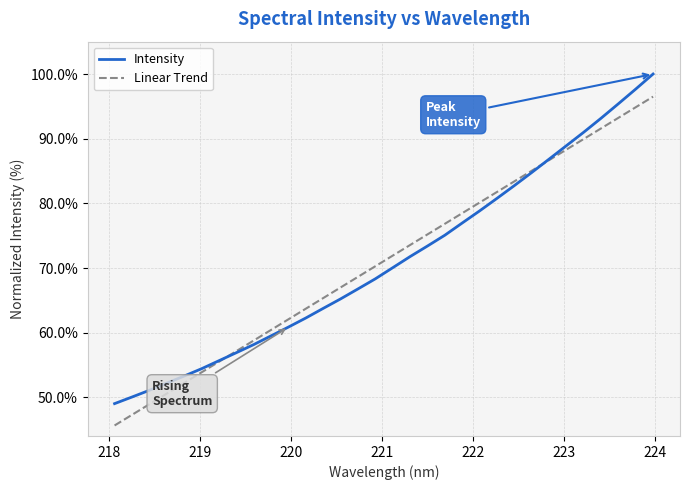

What is the maximum value for Linear Trend?

96.5